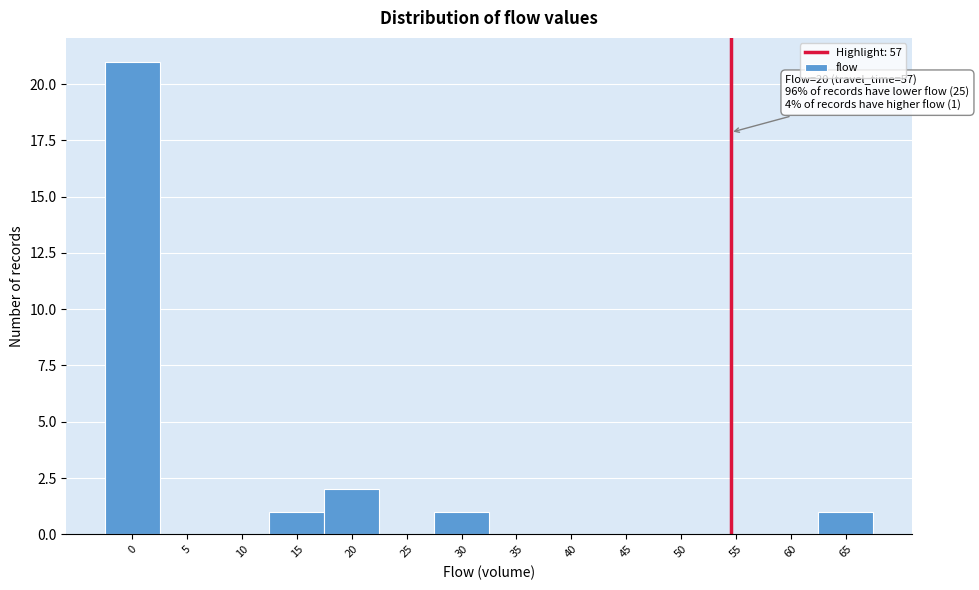

Reading left to right, extract all data points from this chart.

0=21	5=0	10=0	15=1	20=2	25=0	30=1	35=0	40=0	45=0	50=0	55=0	60=0	65=1